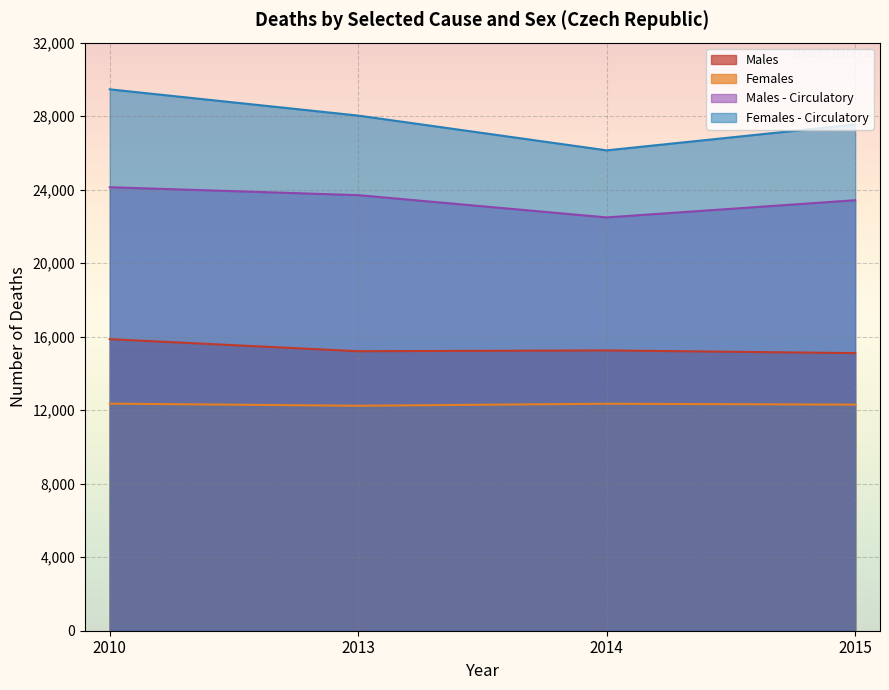

What is the sum of all Females - Circulatory values?

111170